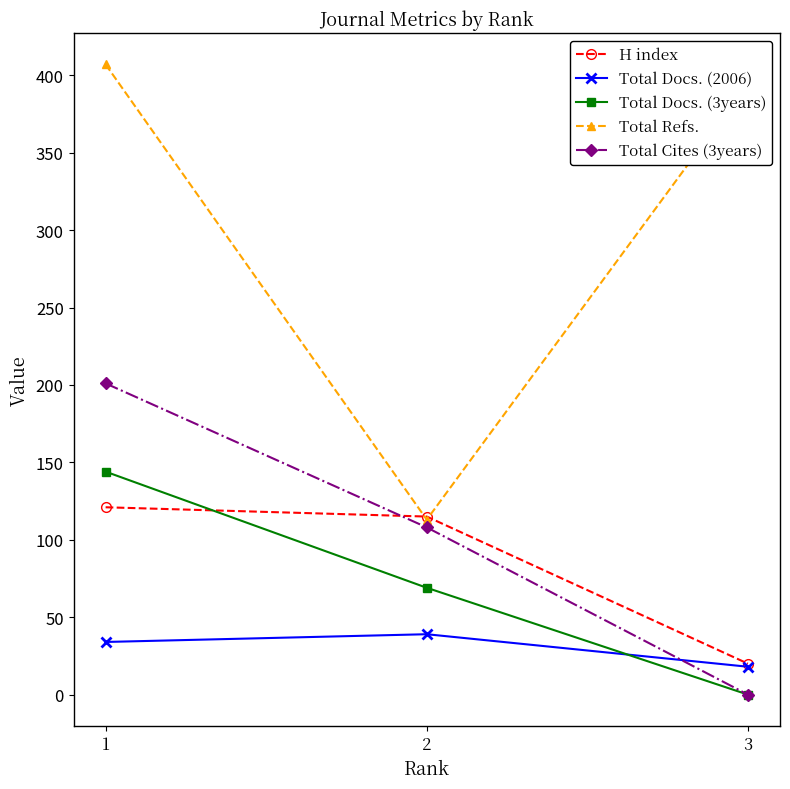

How many lines are shown in the chart?

5